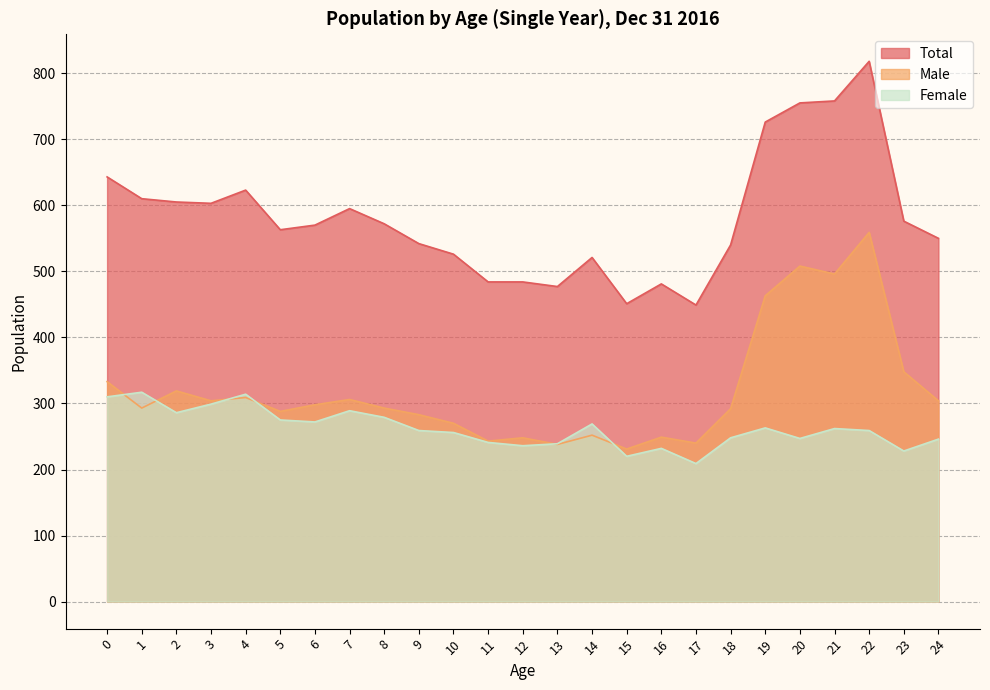

How many categories are shown in the chart?

25